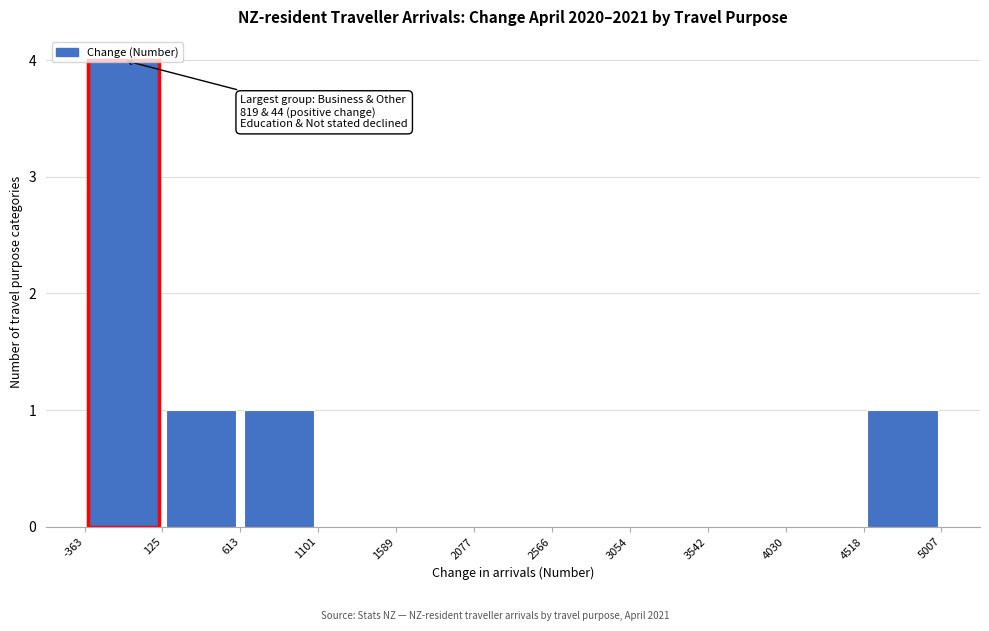

Which range on the x-axis has the tallest bar?

-363 to 125